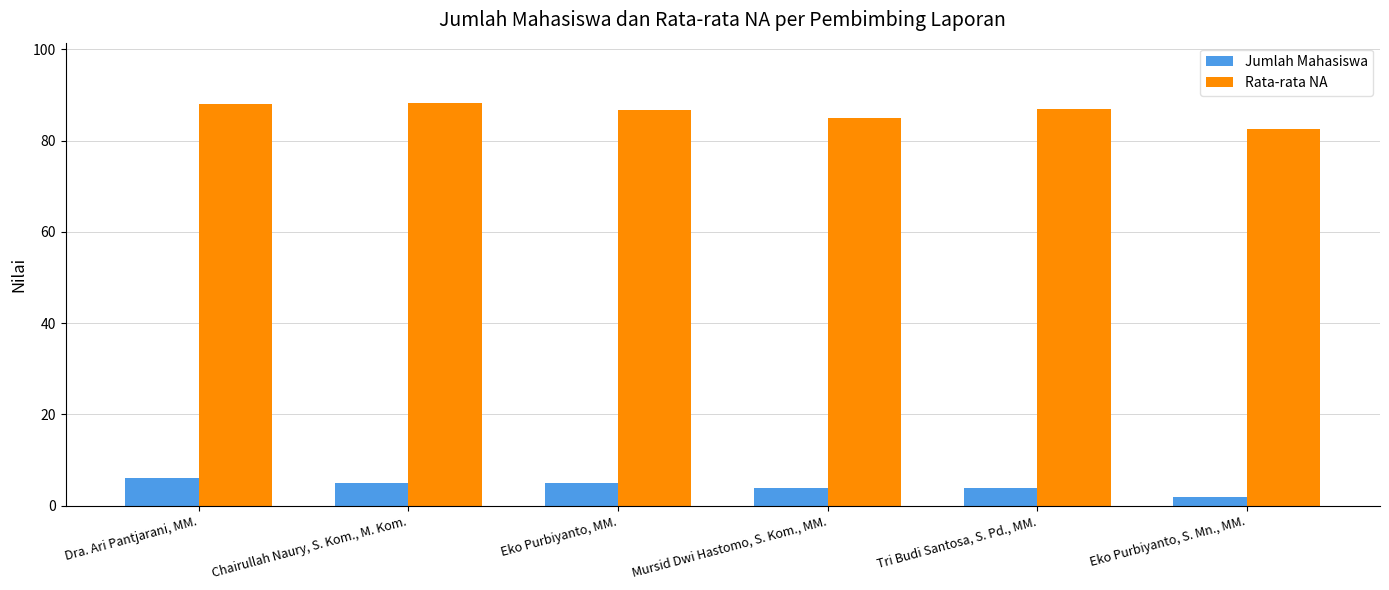

What is the sum of all Jumlah Mahasiswa values?

26.0